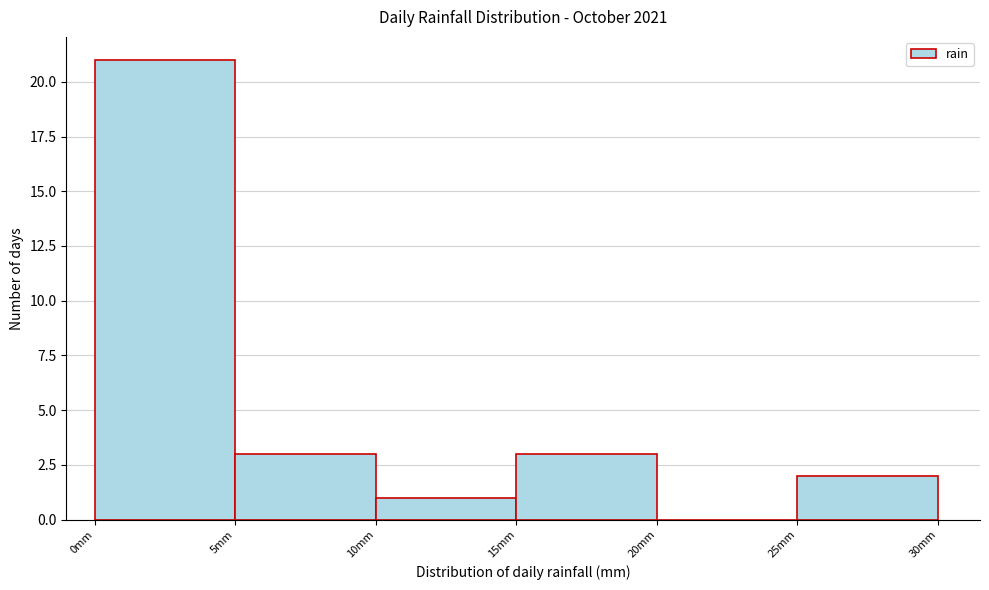

Reading left to right, transcribe this chart: for each bar, give the range it covers on the x-axis and its height. The values are not printed on the chart, so give them approximately, as read against the axis.

0 to 5: 21
5 to 10: 3
10 to 15: 1
15 to 20: 3
20 to 25: 0
25 to 30: 2